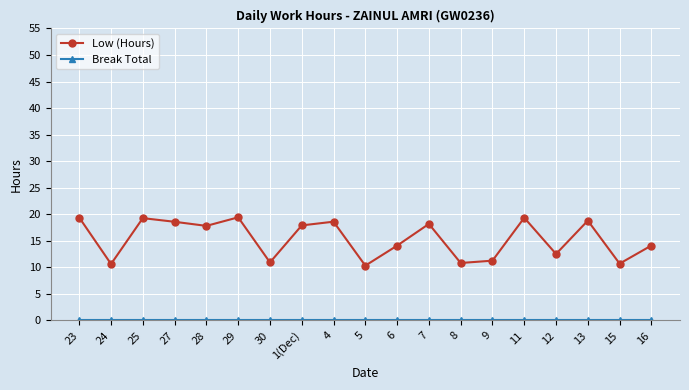

True or false: Low (Hours) has a value of 14.1 at 16.

True